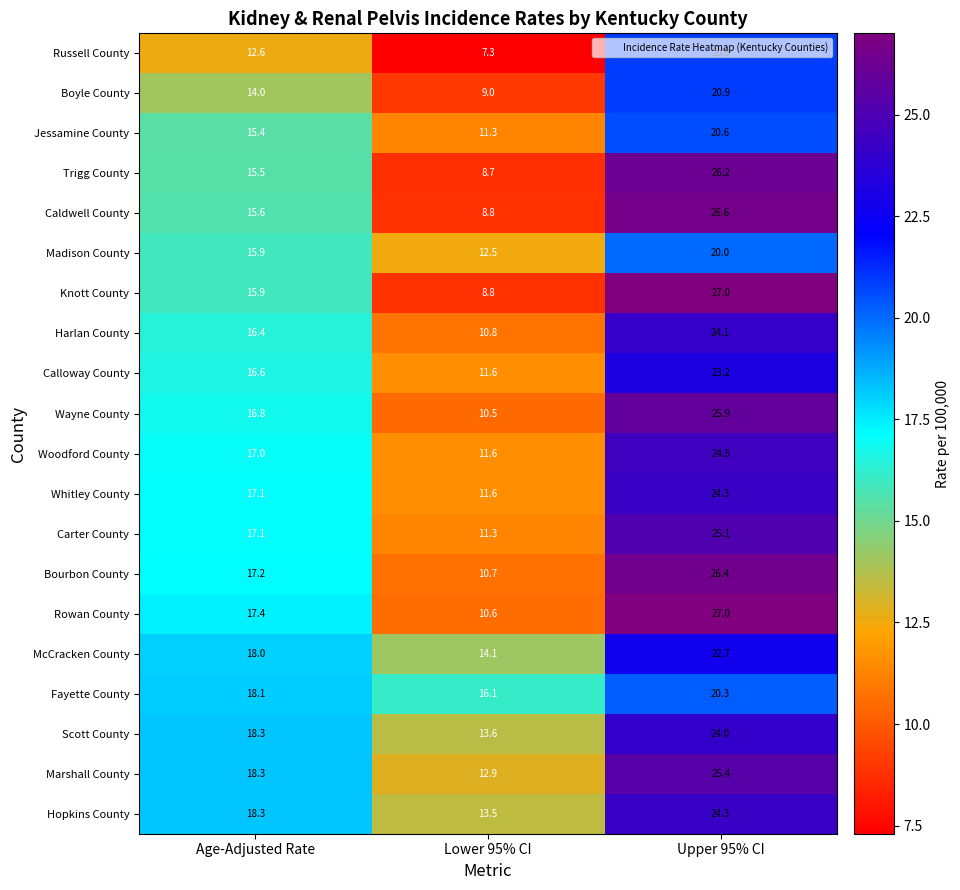

True or false: Scott County has a value of 23.6 at Lower 95% CI.

False